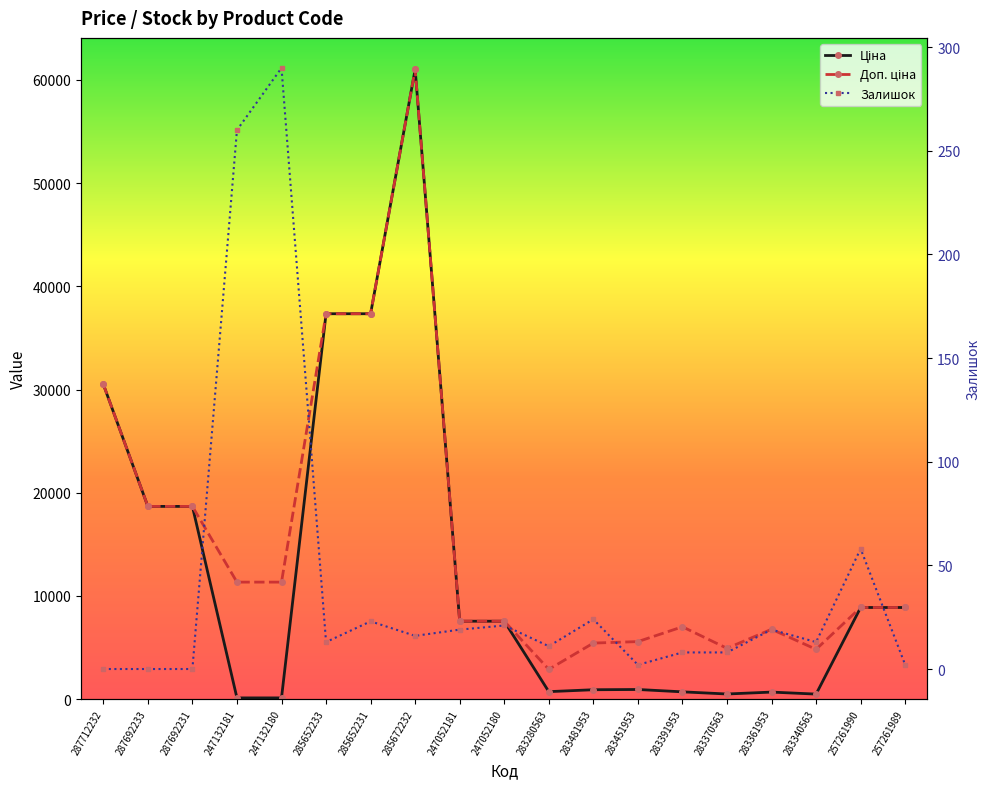

What is the label of the 6th point from the right?

283391953